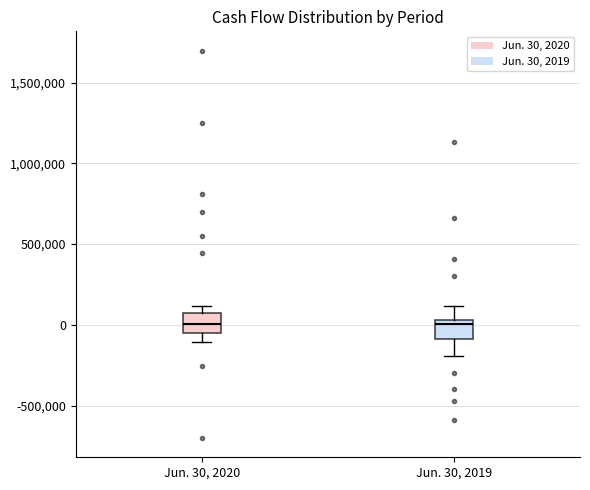

Where does the lower whisker of the box for Jun. 30, 2020 end on the y-axis? The values are not printed on the chart, so give them approximately, as read against the axis.

-100000